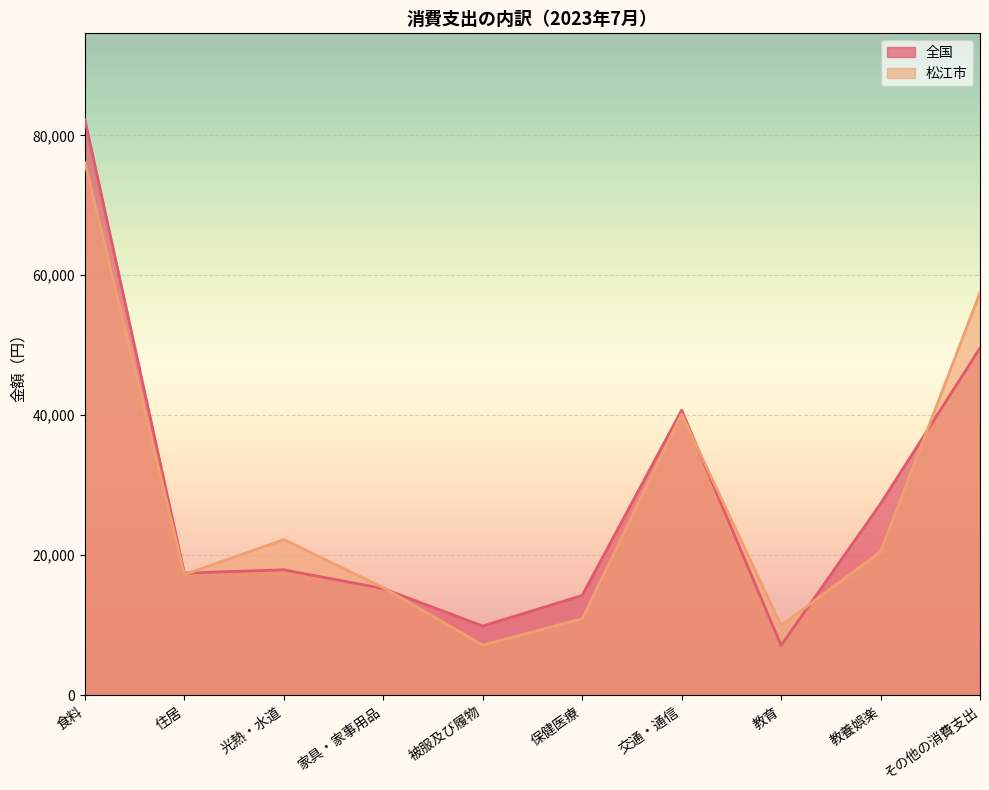

Reading left to right, transcribe all the data shown in this chart.

全国: 82241	17441	17911	15225	9884	14245	40726	7107	27352	49603
松江市: 76076	17225	22234	15367	7148	10914	40160	9951	20493	57523